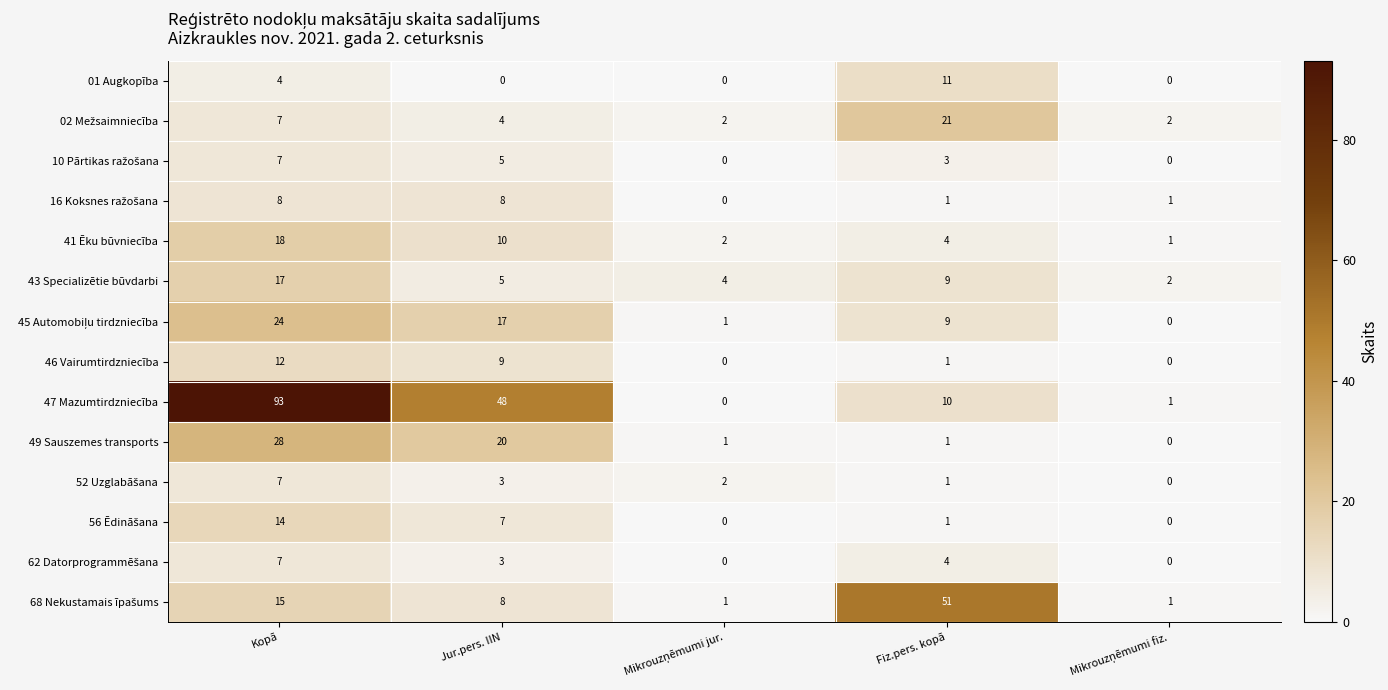

What is the total value across all series at Jur.pers. IIN?

147